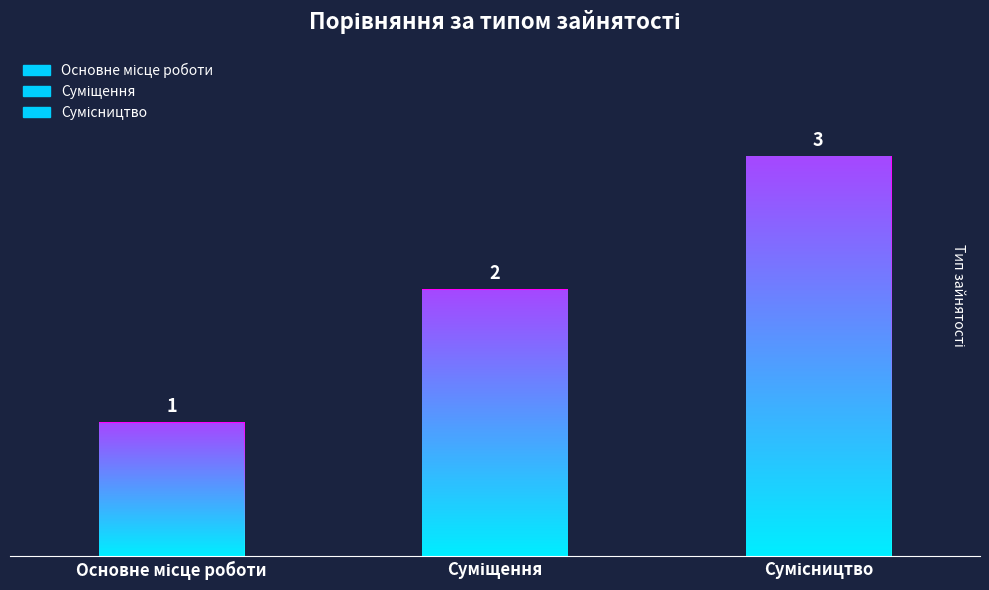

What is the change in value from Основне місце роботи to Сумісництво?

+2